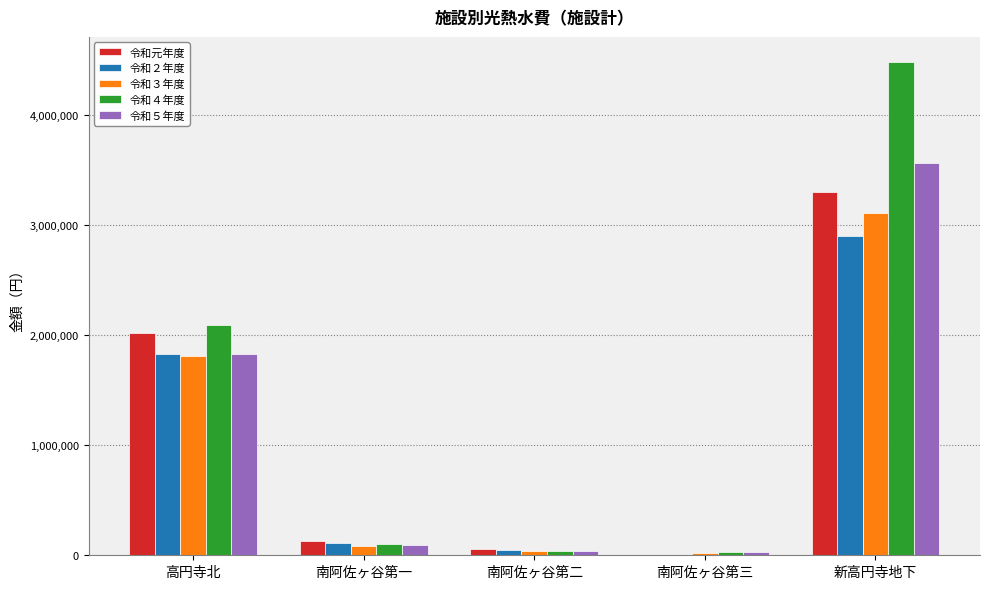

Count the number of categories in the chart.

5